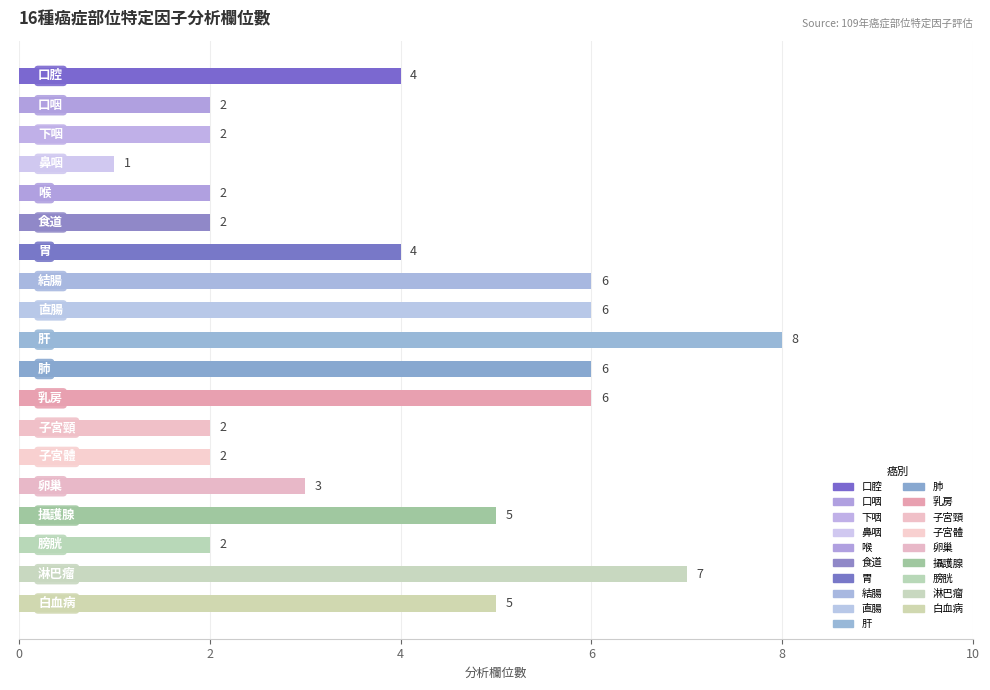

What is the sum of the values at 直腸 and 口咽?

8